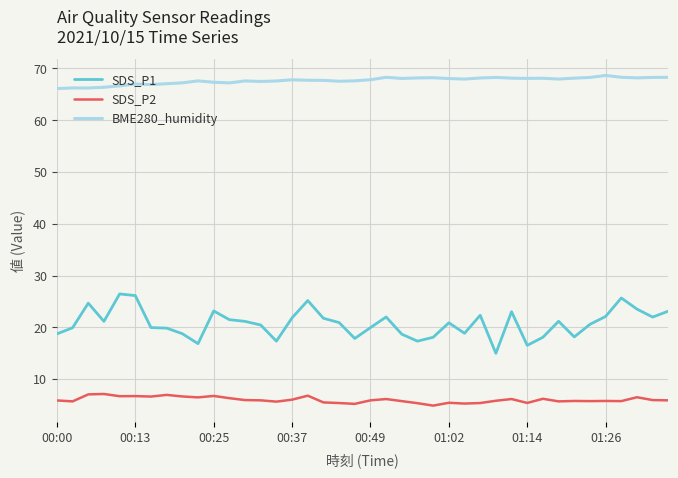

What is the highest value of the BME280_humidity series?

68.7